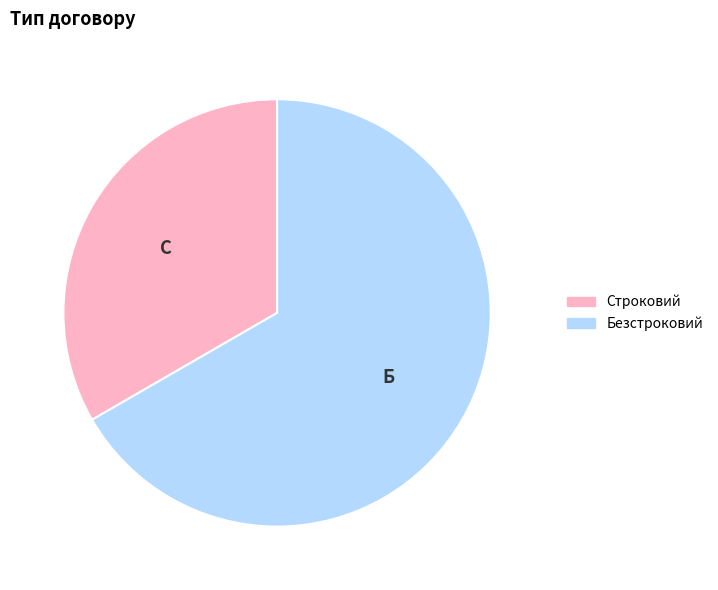

Do Безстроковий and Строковий together represent more than half of the pie?

Yes